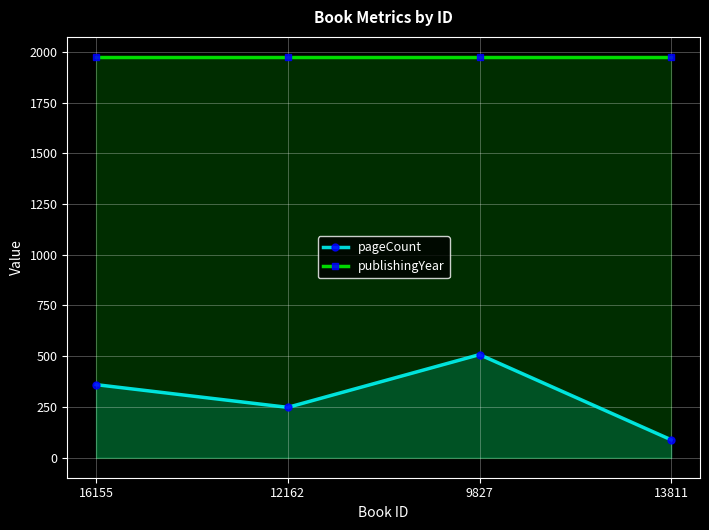

Rank the categories by pageCount value from lowest to highest.

13811, 12162, 16155, 9827